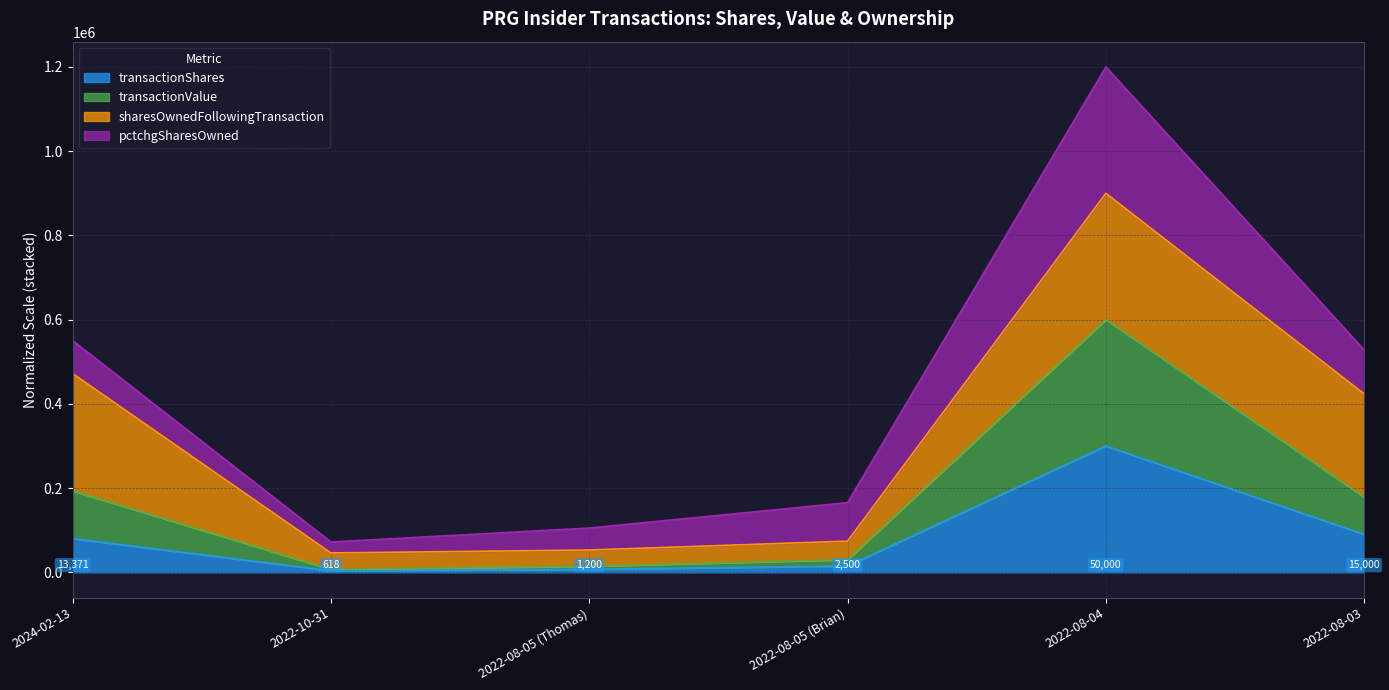

Which category has the highest value in the transactionShares series?

2022-08-04